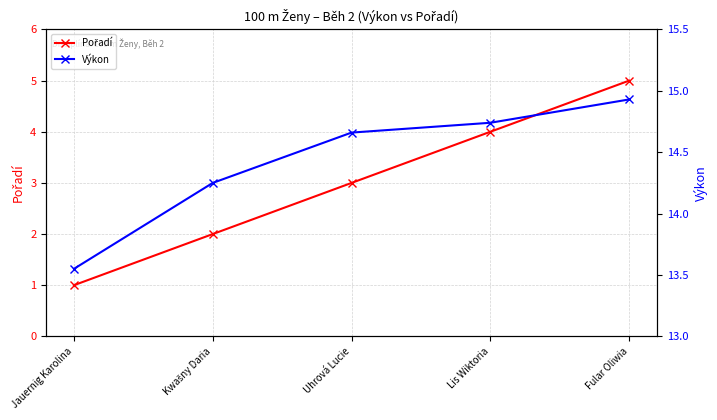

What is the difference between the Pořadí values at Uhrová Lucie and Kwašny Daria?

1.0